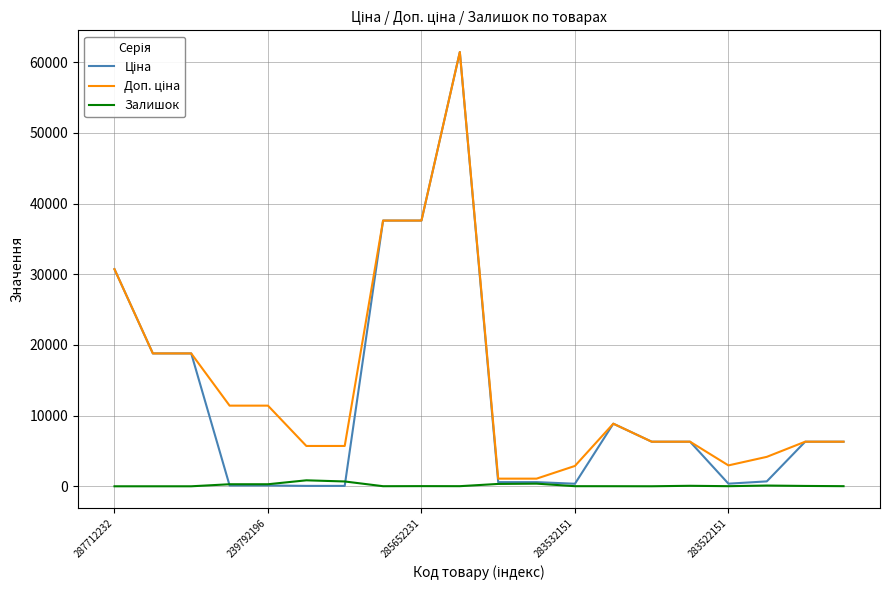

How many lines are shown in the chart?

3